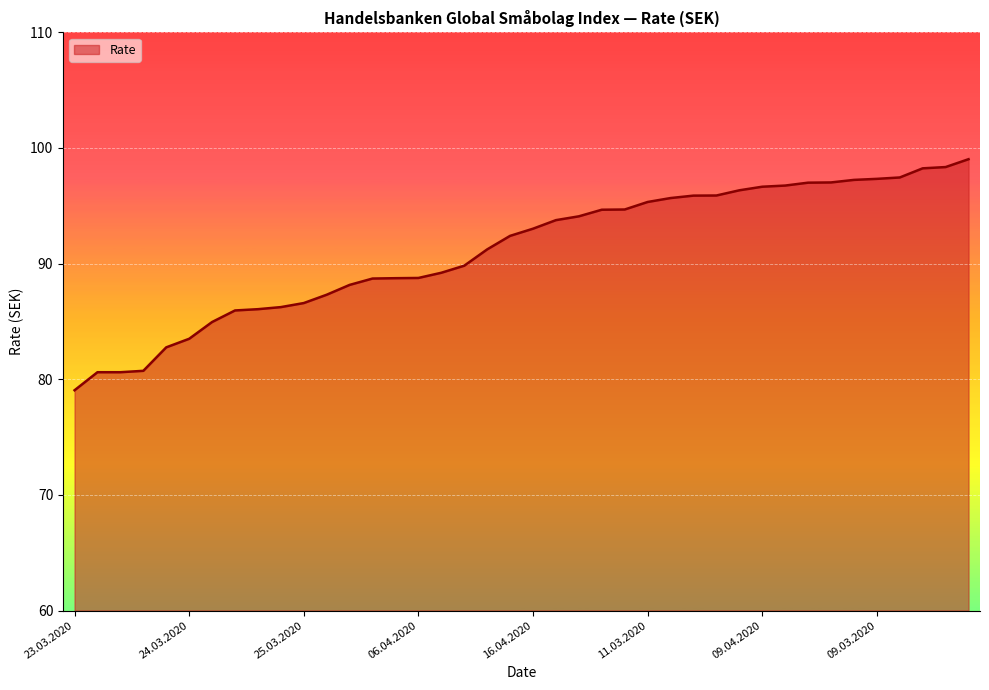

What is the difference between the second highest and second lowest values?

17.7